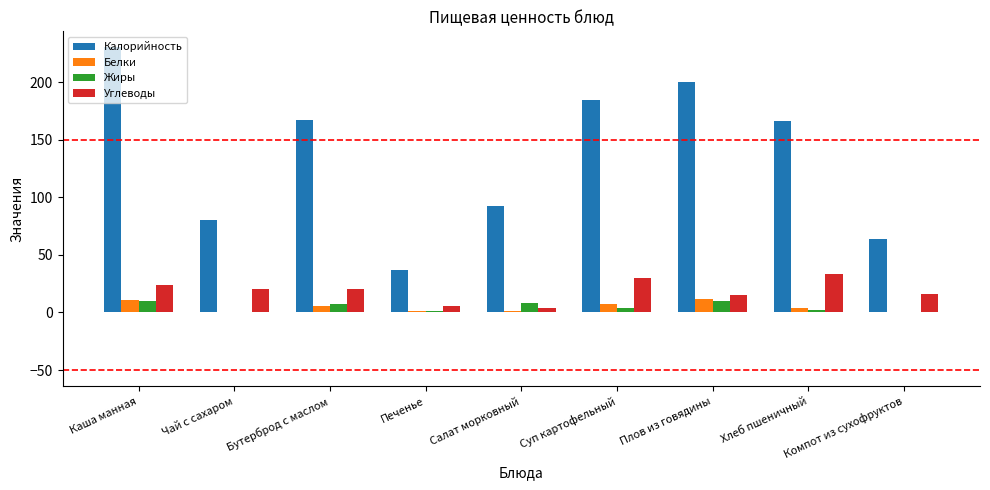

The value of Жиры at Салат морковный is 8. True or false?

True